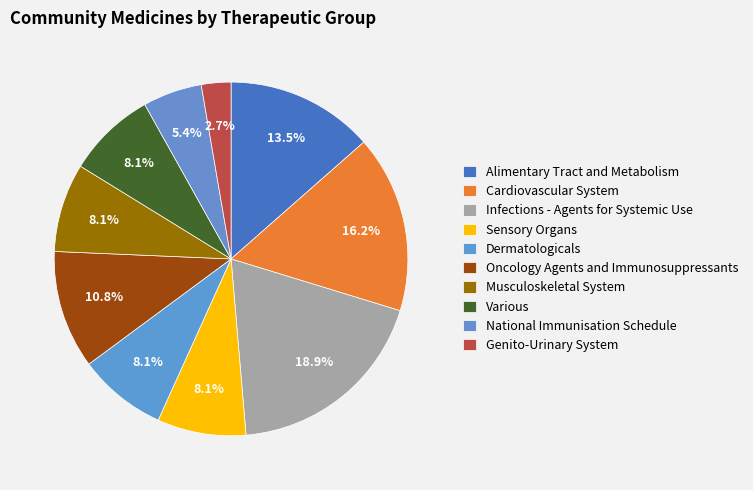

How many slices are in this pie chart?

10